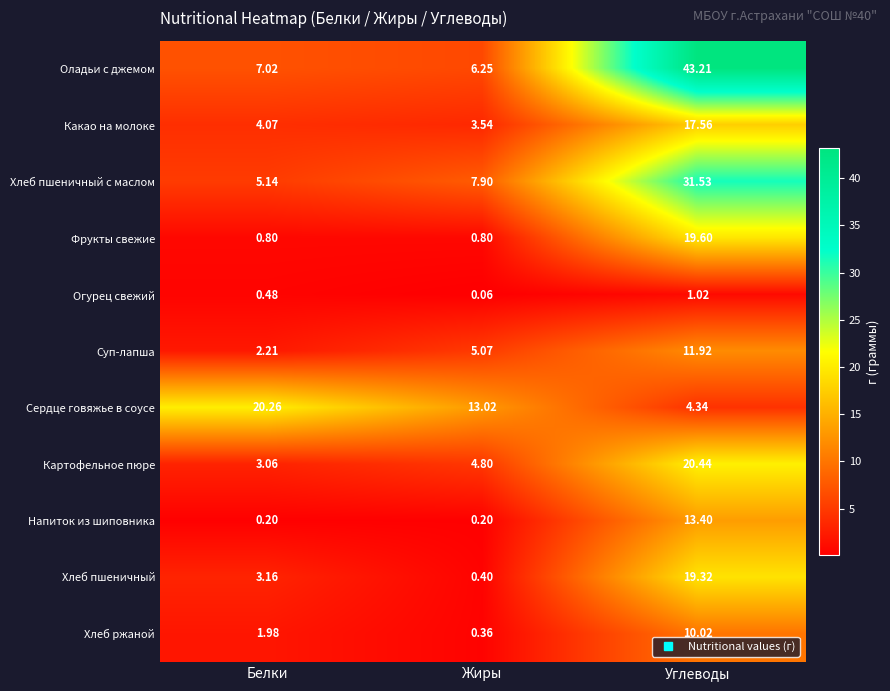

Which series has the widest spread of values?

Оладьи с джемом